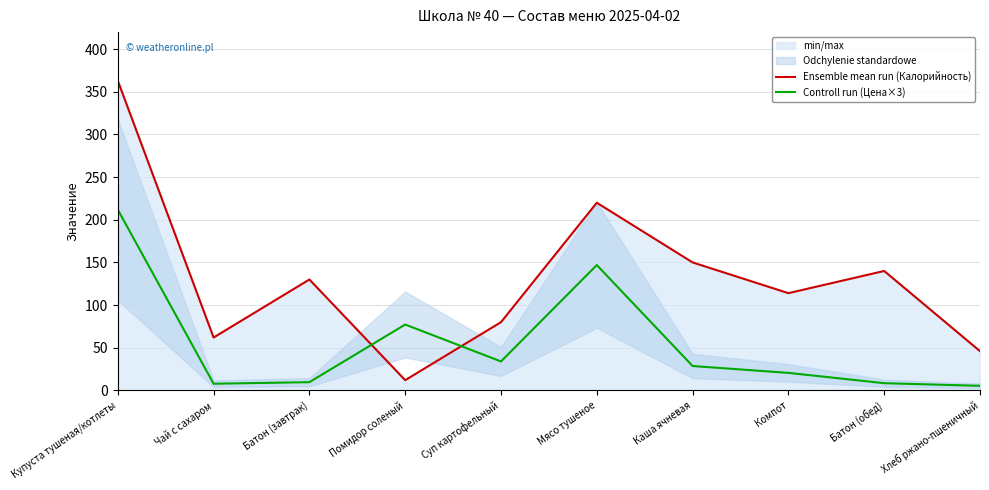

What is the minimum value shown in the chart?

5.4